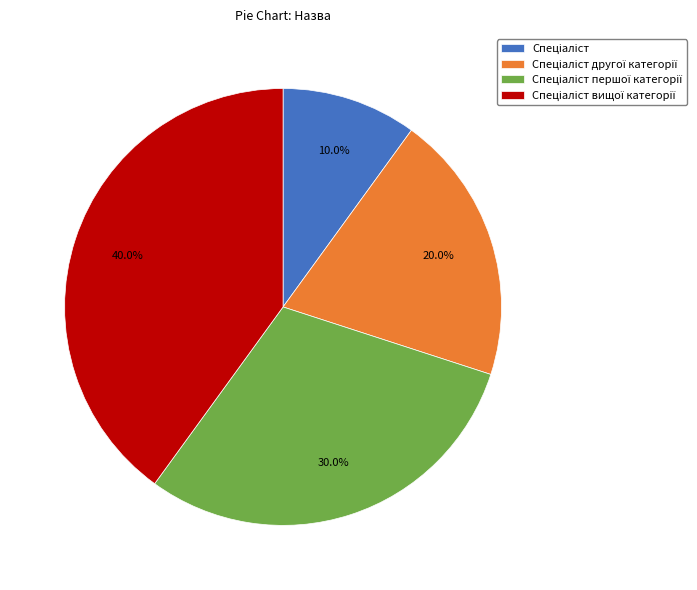

Does any single category account for the majority?

No